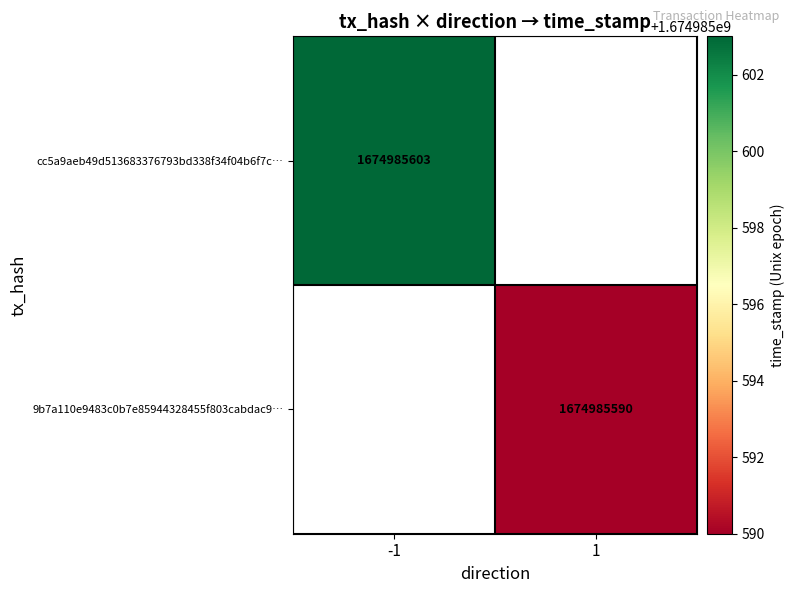

What is the greatest value displayed?

1674985603